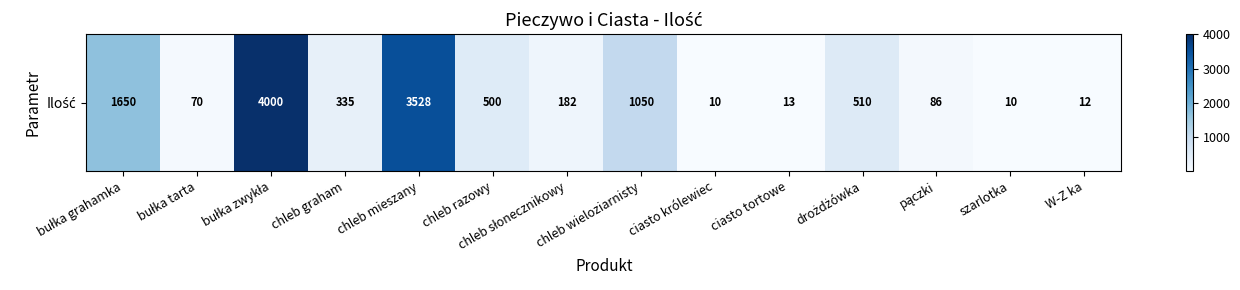

The value at W-Z ka is 20. True or false?

False